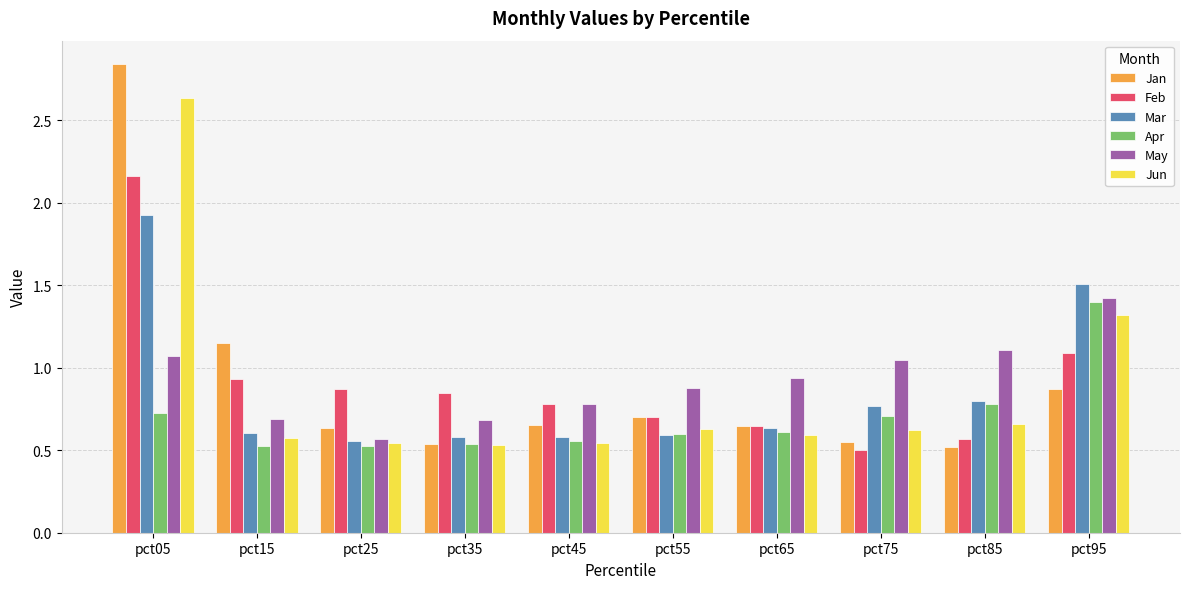

What are all the series names shown in the legend?

Jan, Feb, Mar, Apr, May, Jun